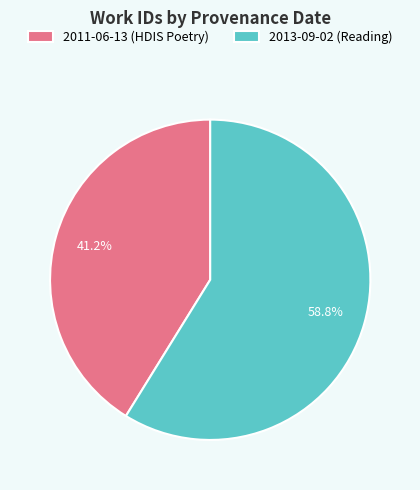

Which category has the smallest portion of the pie?

2011-06-13 (HDIS Poetry)